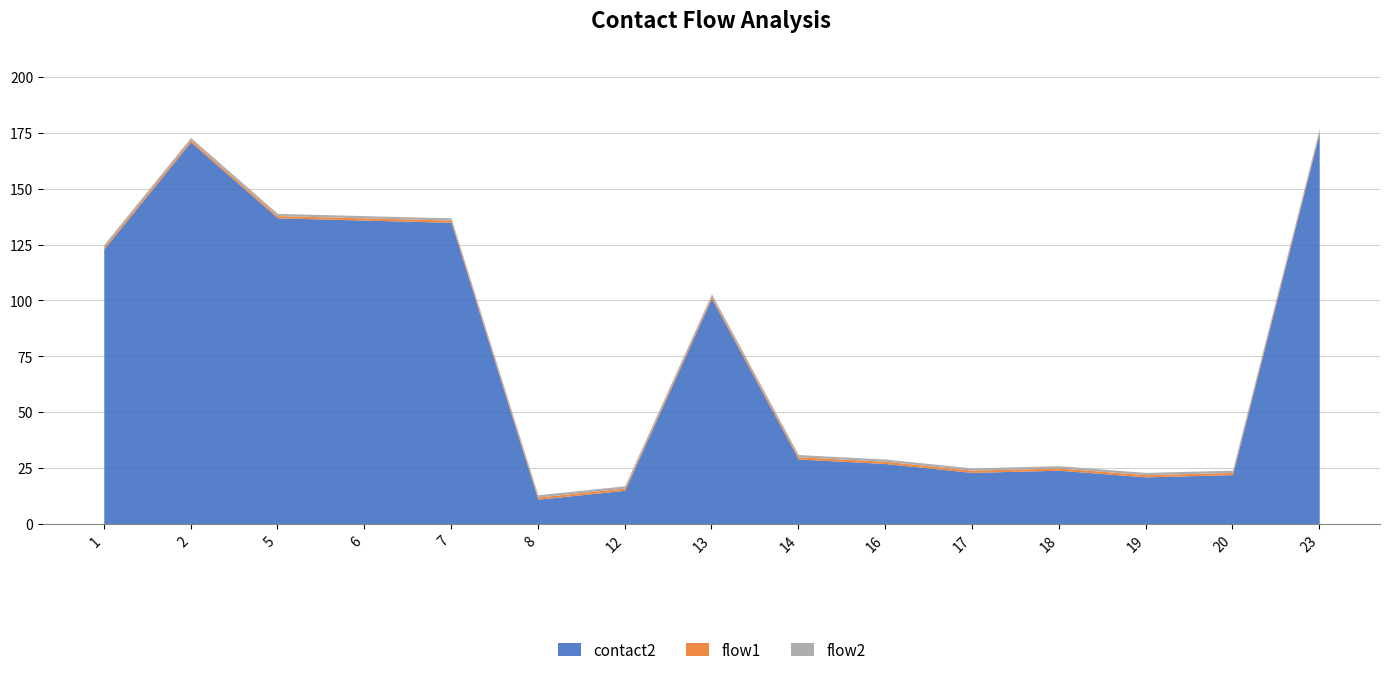

Reading right to left, transcribe all the data shown in this chart.

contact2: 175	22	21	24	23	27	29	101	15	11	135	136	137	171	123
flow1: 1	1	1	1	1	1	1	1	1	1	1	1	1	1	1
flow2: 1	1	1	1	1	1	1	1	1	1	1	1	1	1	1